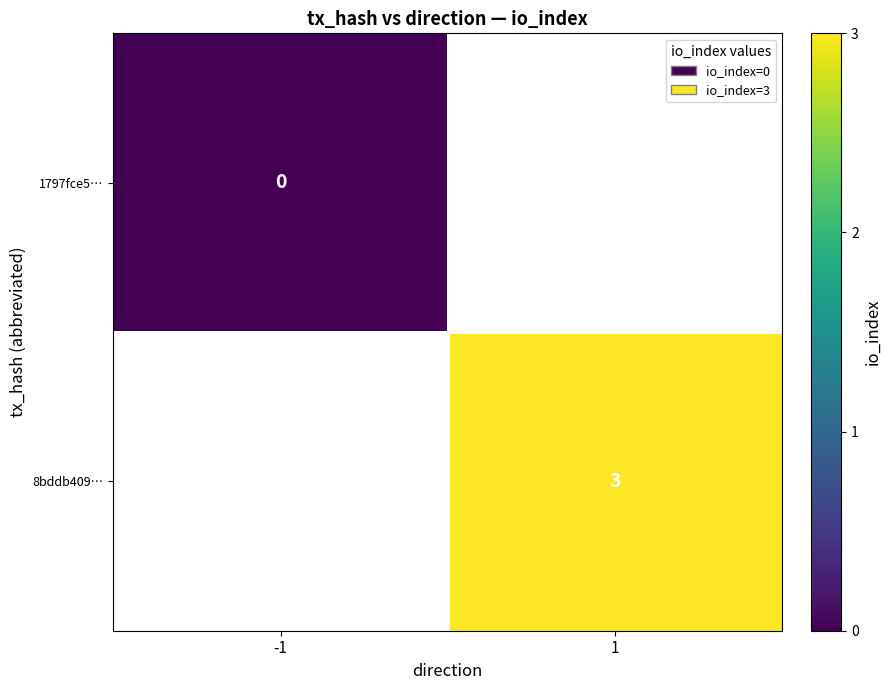

Is it true that 8bddb409… equals 3 at 1?

True